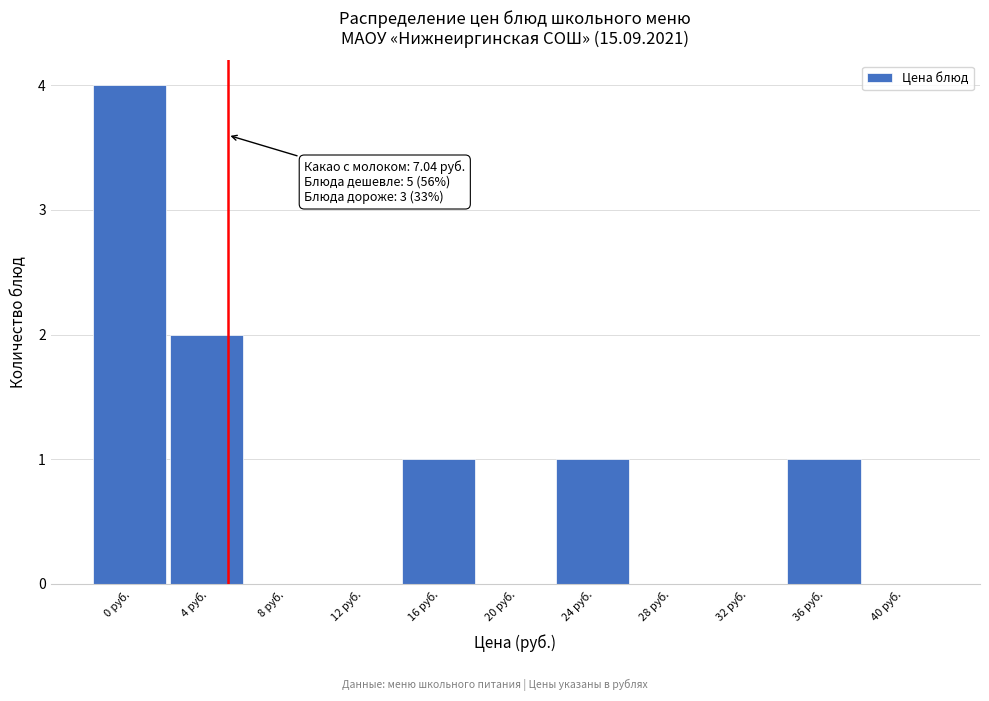

Reading right to left, list all the values displayed in this chart.

40 руб.=0	36 руб.=1	32 руб.=0	28 руб.=0	24 руб.=1	20 руб.=0	16 руб.=1	12 руб.=0	8 руб.=0	4 руб.=2	0 руб.=4